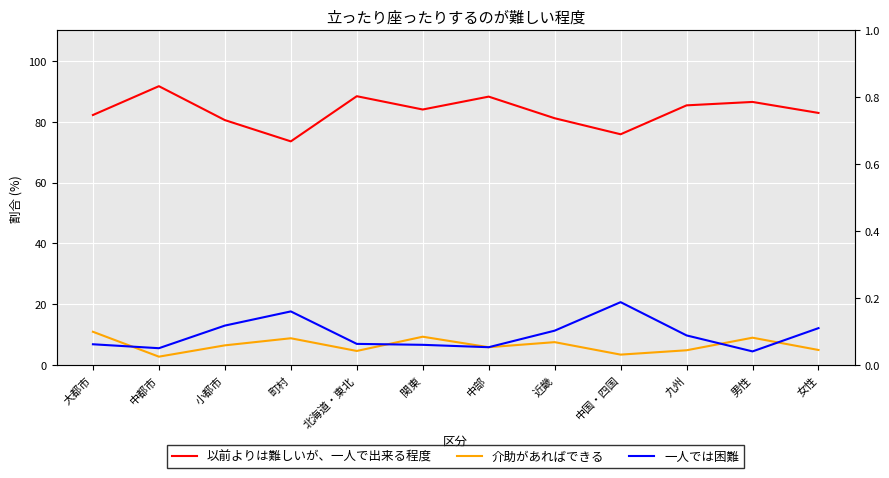

True or false: 一人では困難 and 以前よりは難しいが、一人で出来る程度 cross at least once.

False